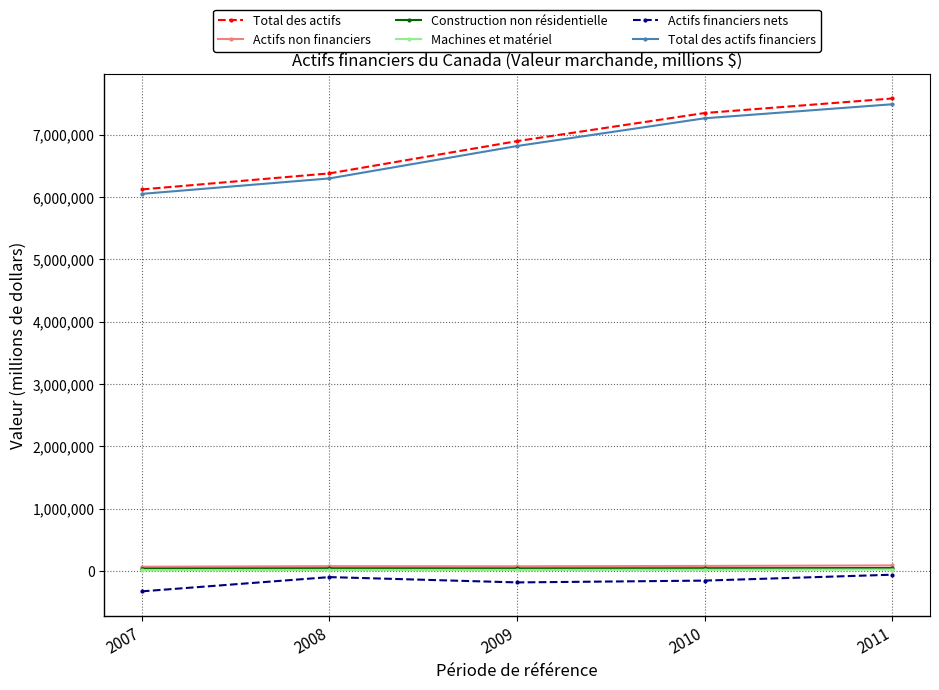

List the labels in order of Total des actifs financiers value, smallest first.

2007, 2008, 2009, 2010, 2011